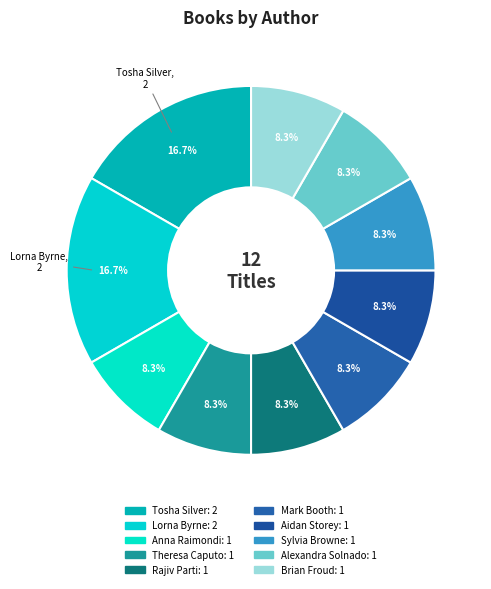

Count the number of slices in the pie.

10